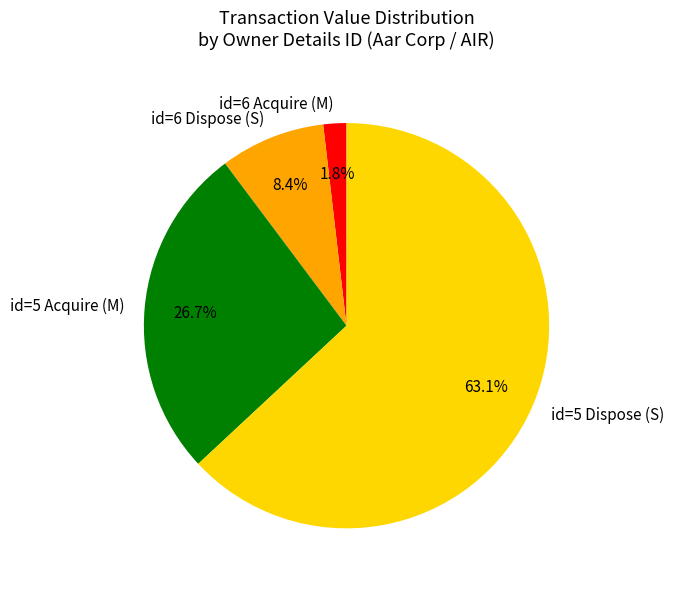

What is the ratio of the value at id=5 Dispose (S) to the value at id=5 Acquire (M)?

2.4